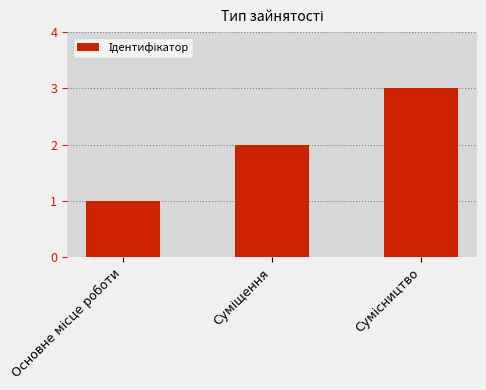

What is the sum of all values?

6